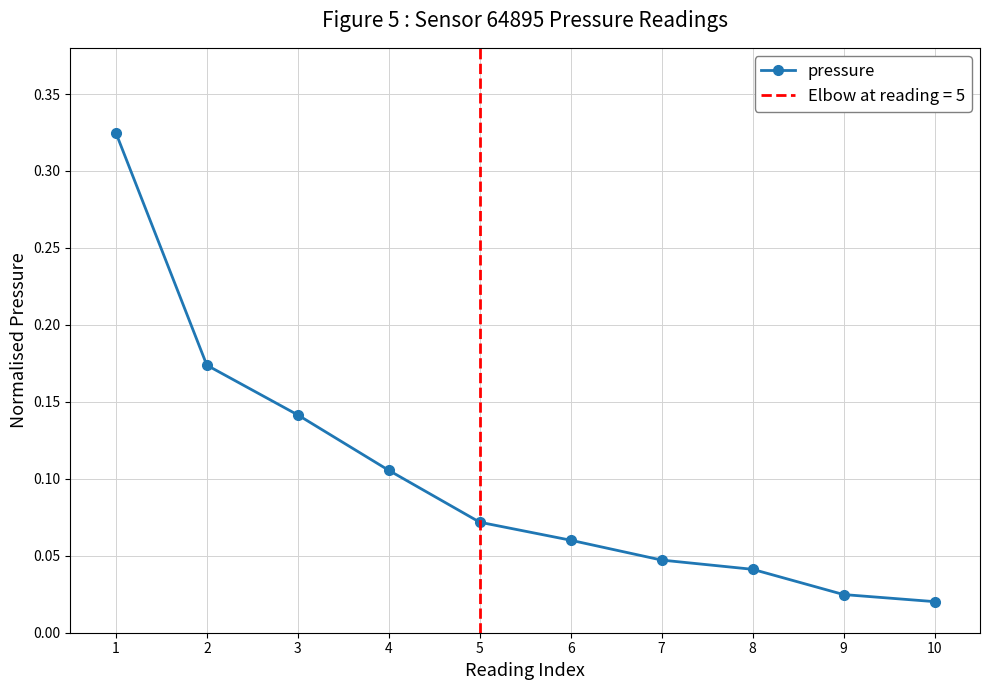

Rank the categories by value from lowest to highest.

10, 9, 8, 7, 6, 5, 4, 3, 2, 1